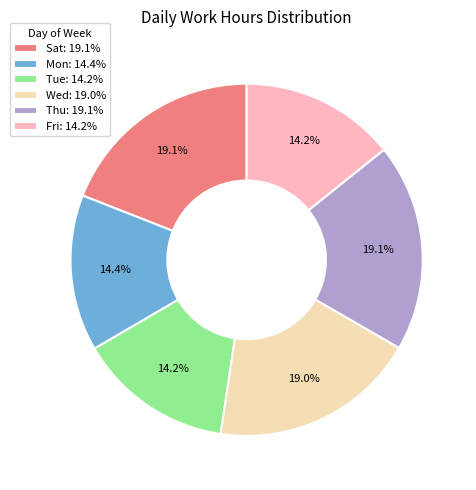

How many slices are in this pie chart?

6